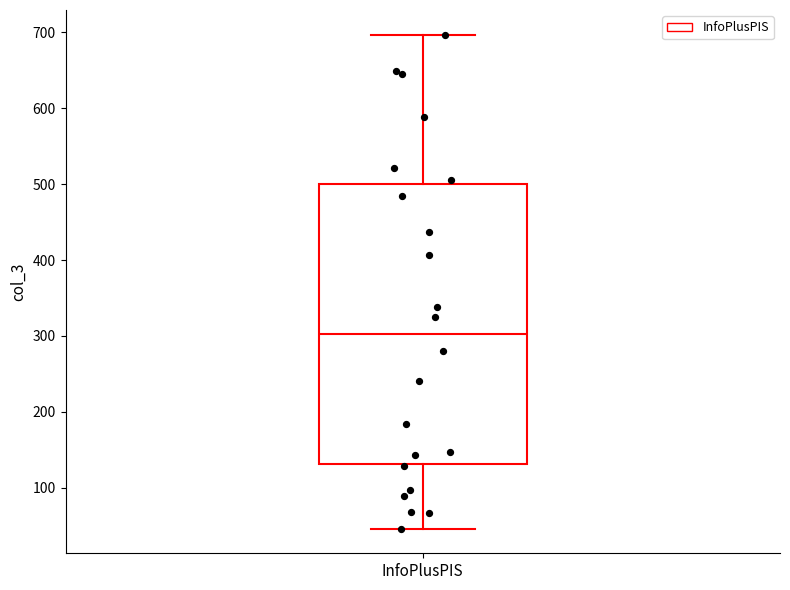

Where is the upper edge of the box for InfoPlusPIS on the y-axis? The values are not printed on the chart, so give them approximately, as read against the axis.

500